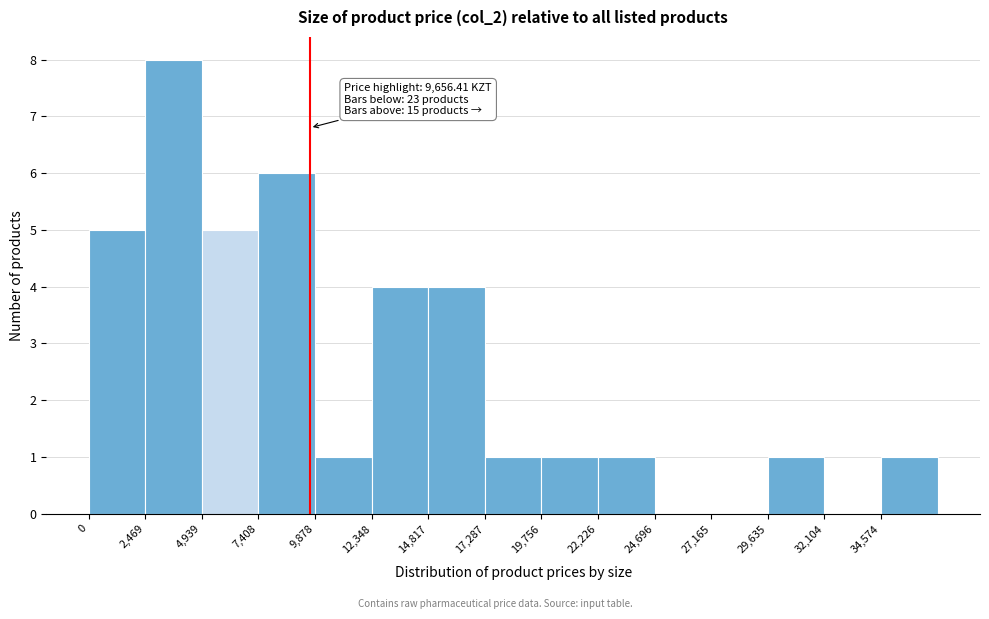

Which range on the x-axis has the tallest bar?

2500 to 5000